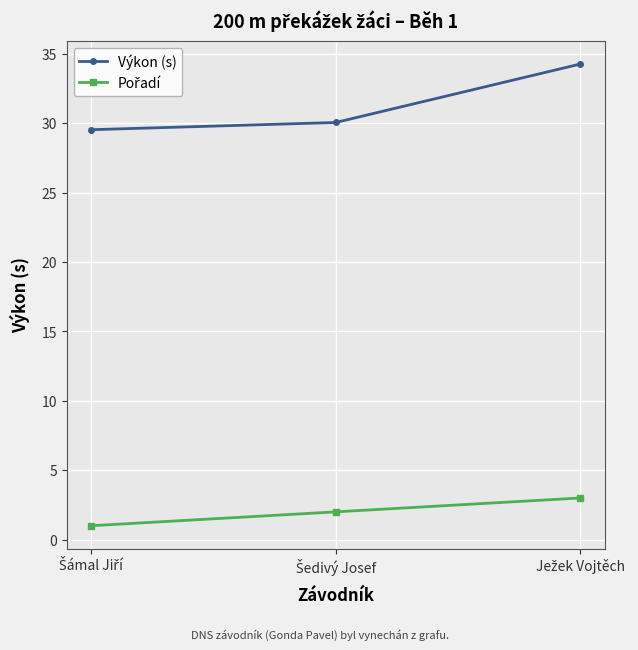

At how many categories does at least one series exceed 8?

3